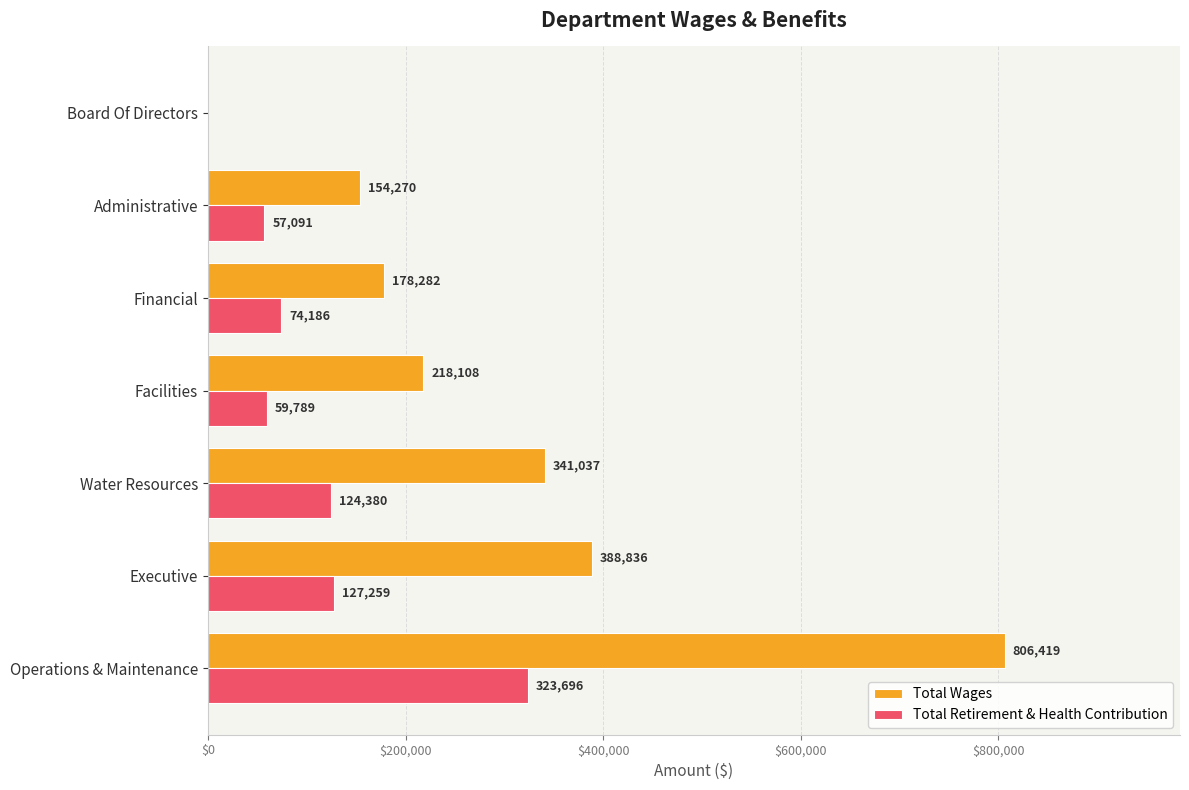

Count the number of categories in the chart.

7